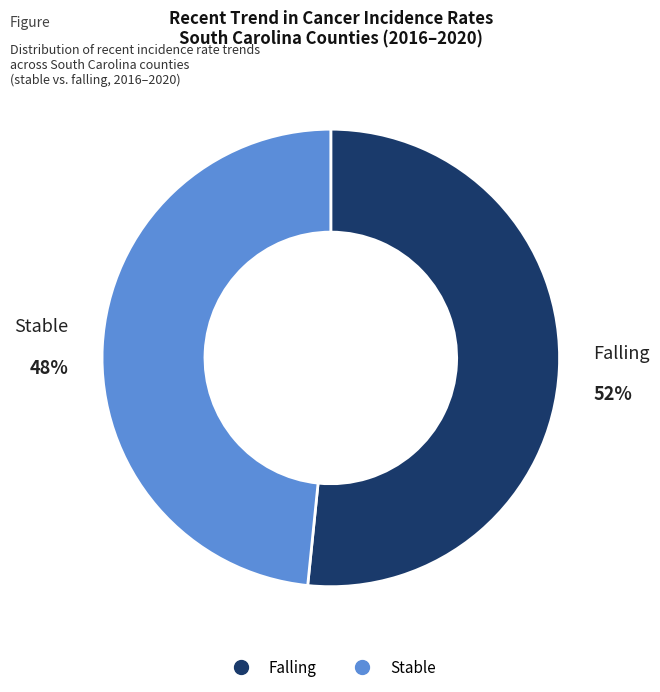

To the nearest percent, what is the average slice percentage?

50%